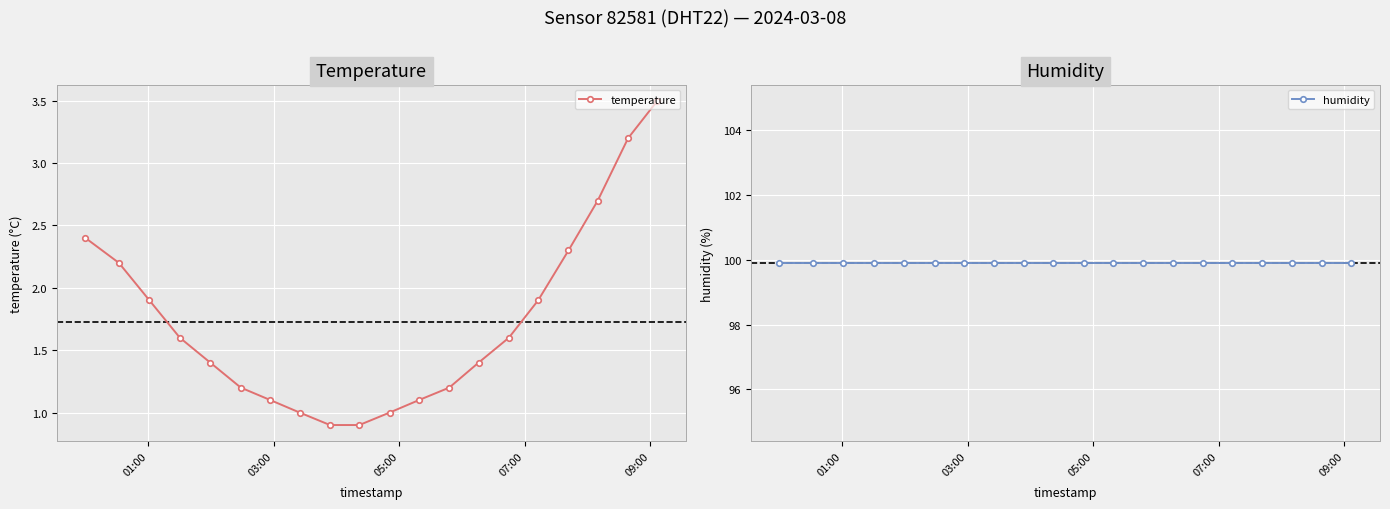

True or false: humidity and temperature intersect in this chart.

False